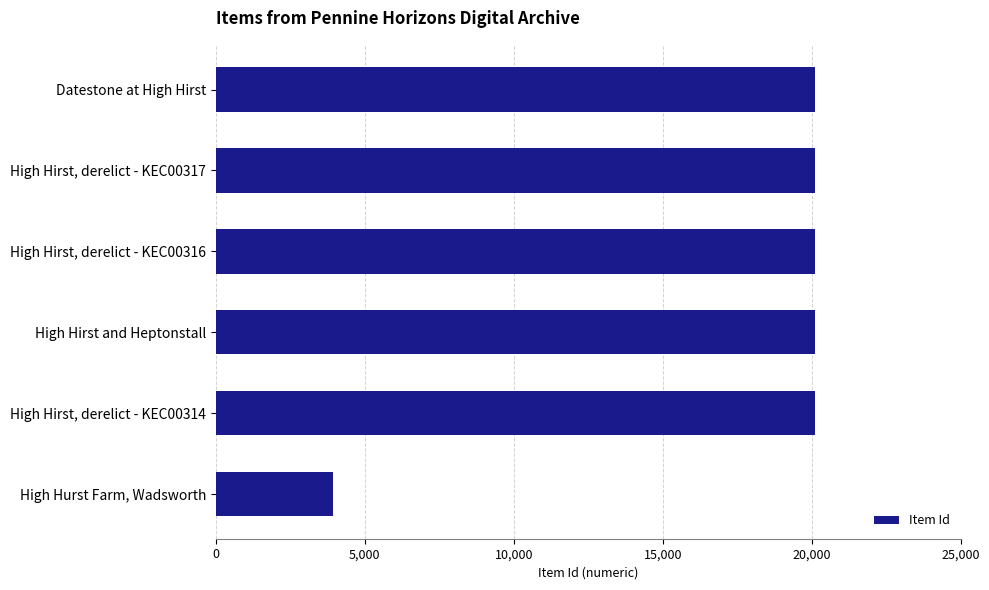

List the labels in order of value, smallest first.

High Hurst Farm, Wadsworth, High Hirst, derelict - KEC00314, High Hirst and Heptonstall, High Hirst, derelict - KEC00316, High Hirst, derelict - KEC00317, Datestone at High Hirst